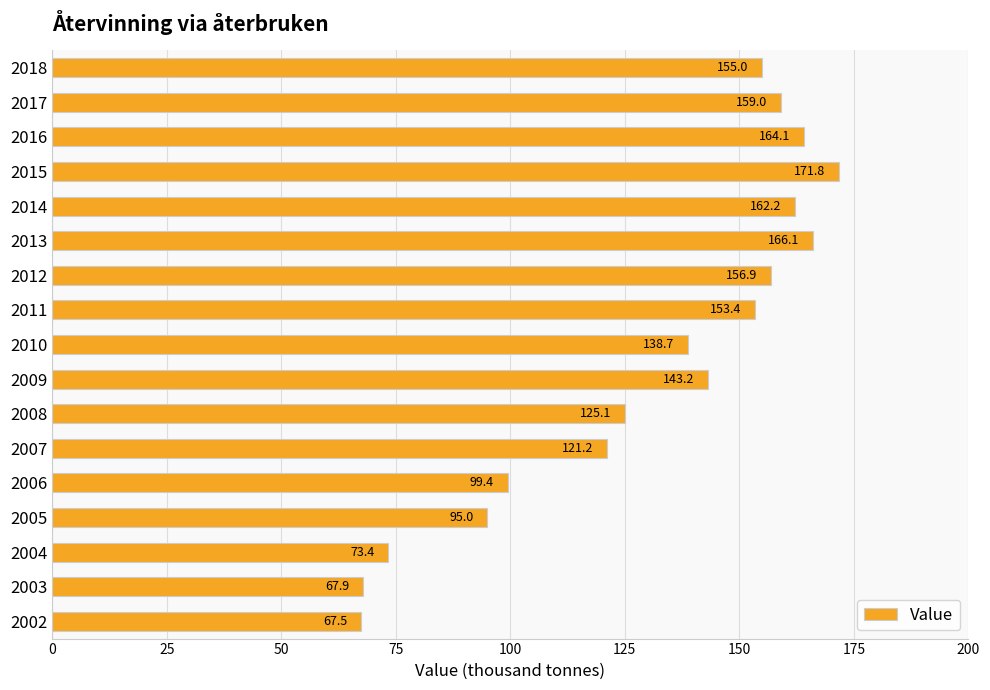

Count the number of values greater than 143.

9